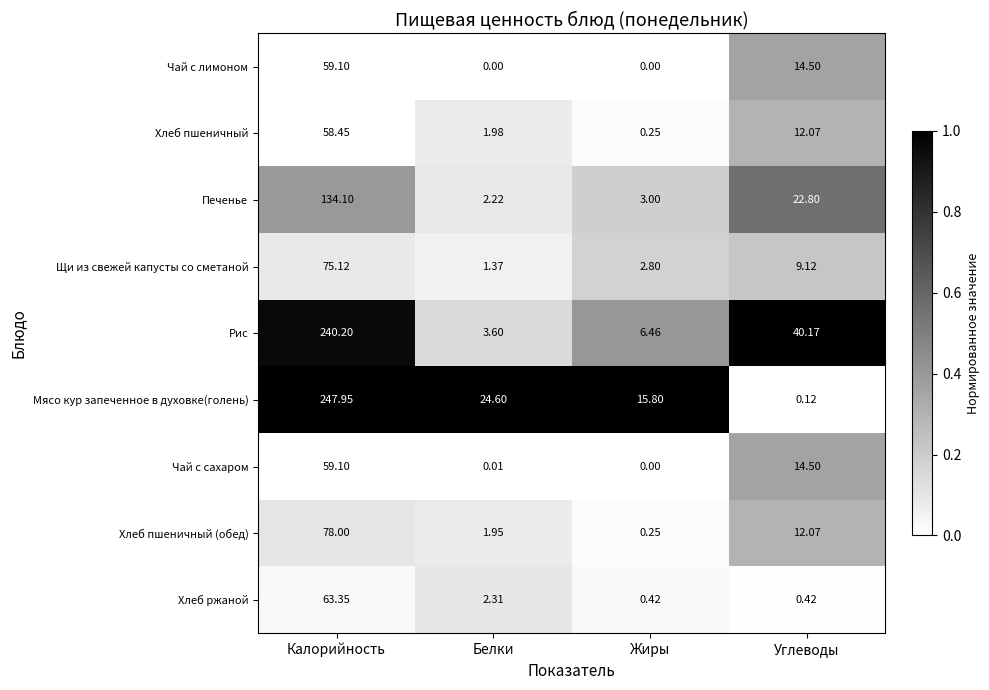

Which series changed the most between Белки and Жиры?

Мясо кур запеченное в духовке(голень)